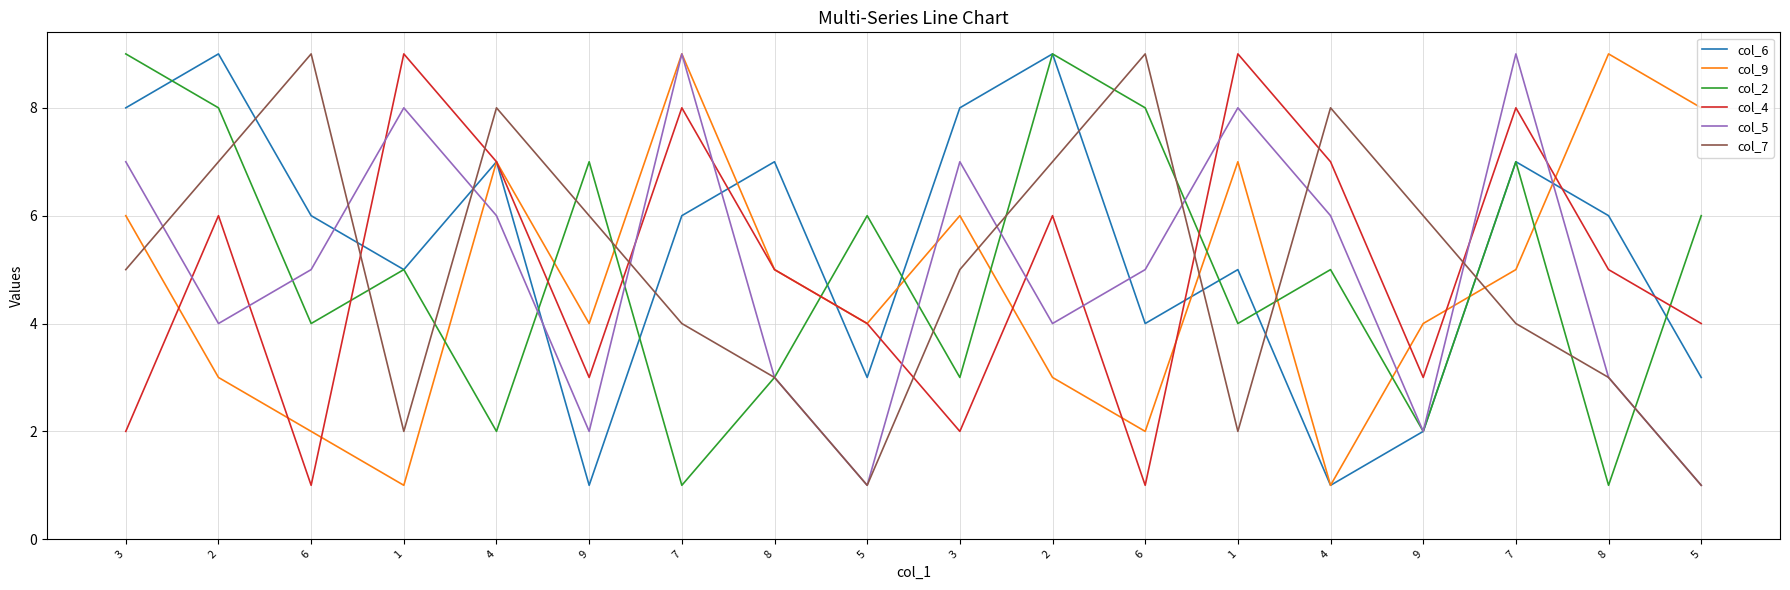

How many interior local valleys does the col_4 series have?

5